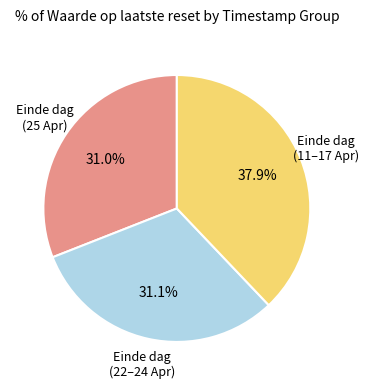

Is there a majority slice in this chart?

No